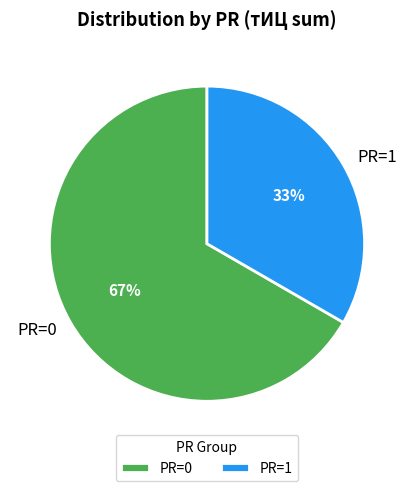

Does PR=1 represent more than half of the total?

No